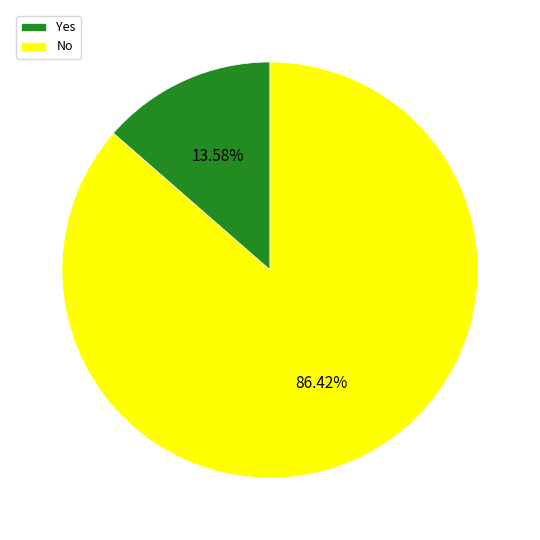

Is the sum of Yes and No greater than half?

Yes